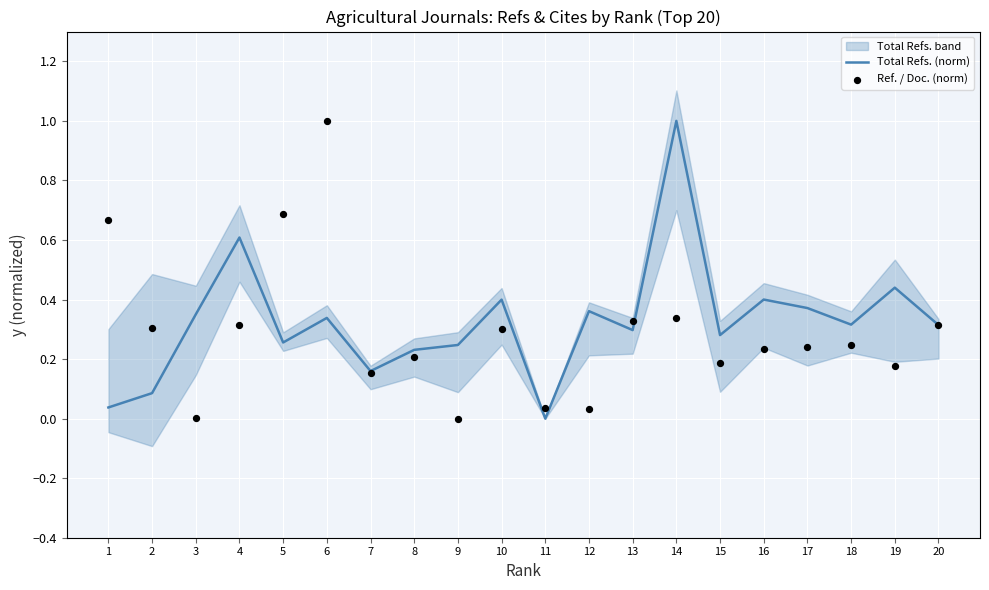

Is the value of Ref. / Doc. (norm) at 1 greater than the value of Total Refs. (norm) at 4?

Yes